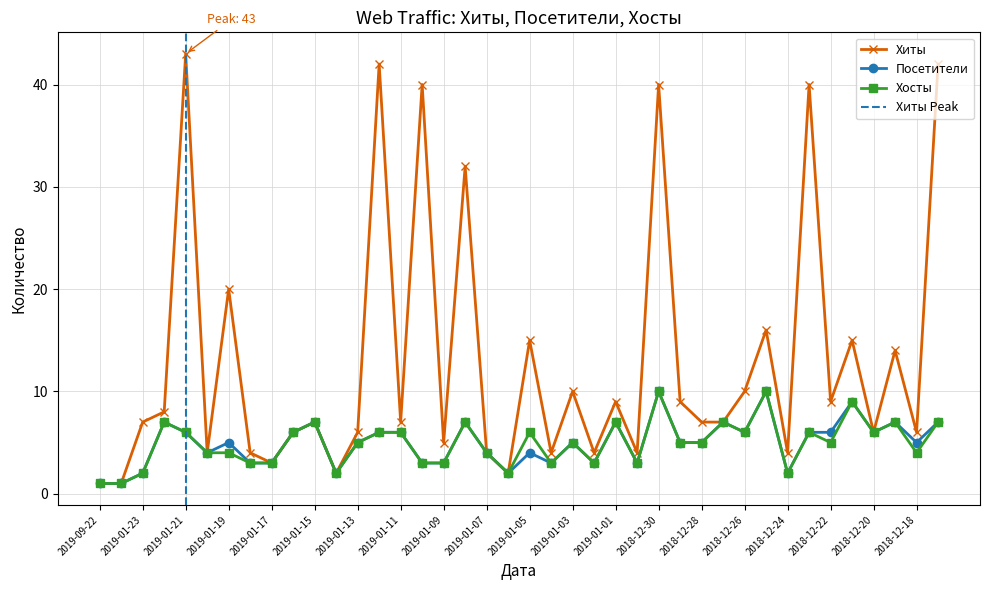

Reading left to right, transcribe all the data shown in this chart.

Хиты: 2019-09-22=1	2019-03-08=1	2019-01-23=7	2019-01-22=8	2019-01-21=43	2019-01-20=4	2019-01-19=20	2019-01-18=4	2019-01-17=3	2019-01-16=6	2019-01-15=7	2019-01-14=2	2019-01-13=6	2019-01-12=42	2019-01-11=7	2019-01-10=40	2019-01-09=5	2019-01-08=32	2019-01-07=4	2019-01-06=2	2019-01-05=15	2019-01-04=4	2019-01-03=10	2019-01-02=4	2019-01-01=9	2018-12-31=4	2018-12-30=40	2018-12-29=9	2018-12-28=7	2018-12-27=7	2018-12-26=10	2018-12-25=16	2018-12-24=4	2018-12-23=40	2018-12-22=9	2018-12-21=15	2018-12-20=6	2018-12-19=14	2018-12-18=6	2018-12-17=42
Посетители: 2019-09-22=1	2019-03-08=1	2019-01-23=2	2019-01-22=7	2019-01-21=6	2019-01-20=4	2019-01-19=5	2019-01-18=3	2019-01-17=3	2019-01-16=6	2019-01-15=7	2019-01-14=2	2019-01-13=5	2019-01-12=6	2019-01-11=6	2019-01-10=3	2019-01-09=3	2019-01-08=7	2019-01-07=4	2019-01-06=2	2019-01-05=4	2019-01-04=3	2019-01-03=5	2019-01-02=3	2019-01-01=7	2018-12-31=3	2018-12-30=10	2018-12-29=5	2018-12-28=5	2018-12-27=7	2018-12-26=6	2018-12-25=10	2018-12-24=2	2018-12-23=6	2018-12-22=6	2018-12-21=9	2018-12-20=6	2018-12-19=7	2018-12-18=5	2018-12-17=7
Хосты: 2019-09-22=1	2019-03-08=1	2019-01-23=2	2019-01-22=7	2019-01-21=6	2019-01-20=4	2019-01-19=4	2019-01-18=3	2019-01-17=3	2019-01-16=6	2019-01-15=7	2019-01-14=2	2019-01-13=5	2019-01-12=6	2019-01-11=6	2019-01-10=3	2019-01-09=3	2019-01-08=7	2019-01-07=4	2019-01-06=2	2019-01-05=6	2019-01-04=3	2019-01-03=5	2019-01-02=3	2019-01-01=7	2018-12-31=3	2018-12-30=10	2018-12-29=5	2018-12-28=5	2018-12-27=7	2018-12-26=6	2018-12-25=10	2018-12-24=2	2018-12-23=6	2018-12-22=5	2018-12-21=9	2018-12-20=6	2018-12-19=7	2018-12-18=4	2018-12-17=7